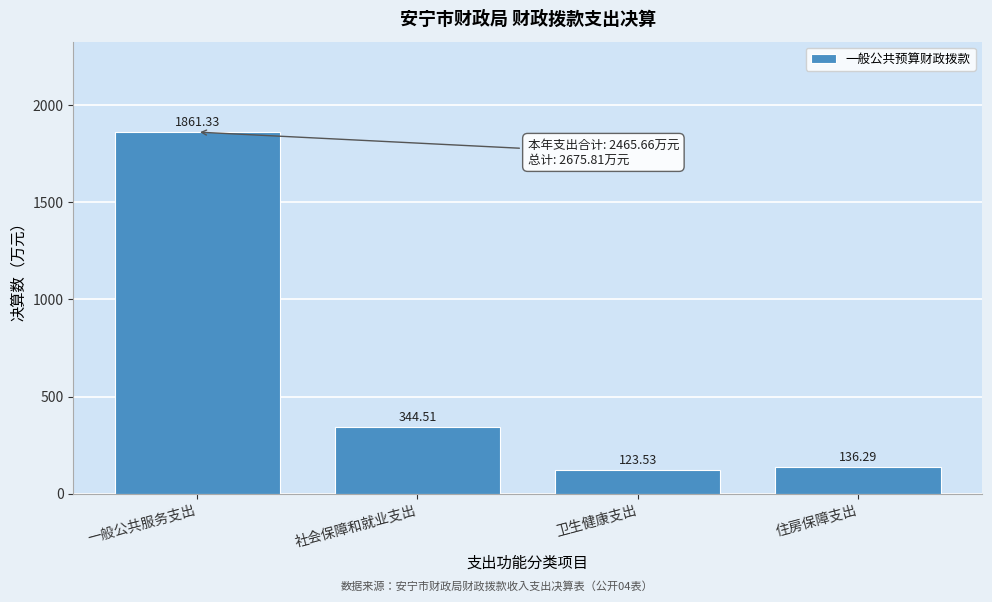

What is the difference between the second highest and minimum values?

221.0